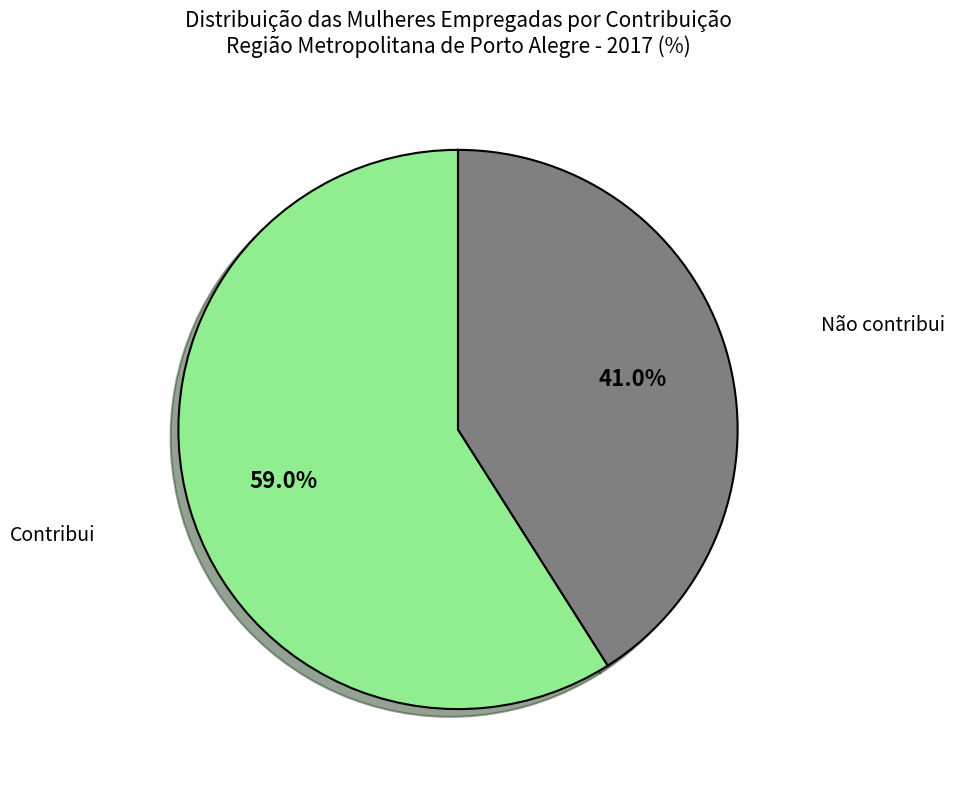

Is there a majority slice in this chart?

Yes